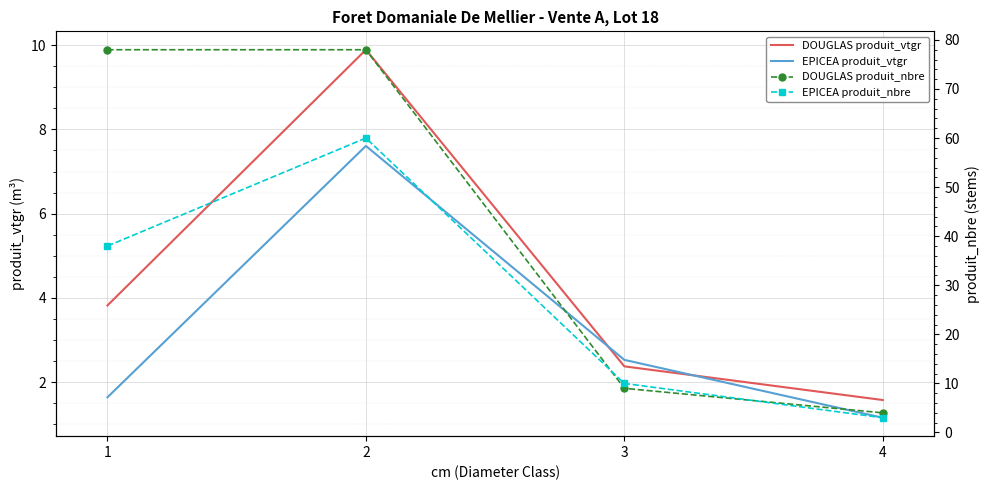

Rank the series by their maximum value, from lowest to highest.

EPICEA produit_vtgr, DOUGLAS produit_vtgr, EPICEA produit_nbre, DOUGLAS produit_nbre